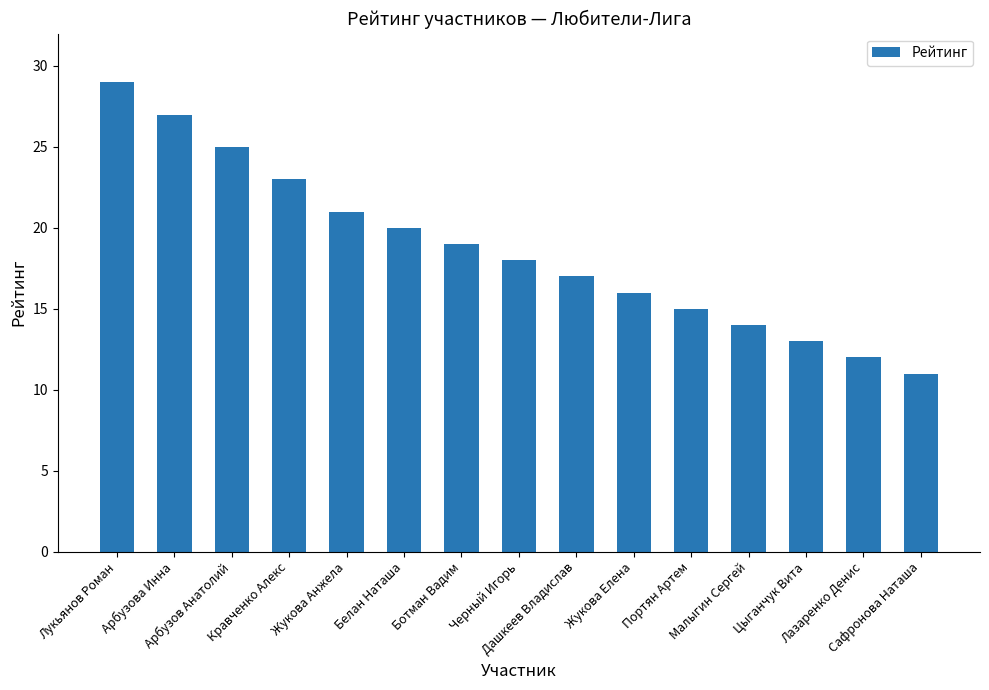

Reading left to right, transcribe all the data shown in this chart.

Лукьянов Роман=29	Арбузова Инна=27	Арбузов Анатолий=25	Кравченко Алекс=23	Жукова Анжела=21	Белан Наташа=20	Ботман Вадим=19	Черный Игорь=18	Дашкеев Владислав=17	Жукова Елена=16	Портян Артем=15	Малыгин Сергей=14	Цыганчук Вита=13	Лазаренко Денис=12	Сафронова Наташа=11